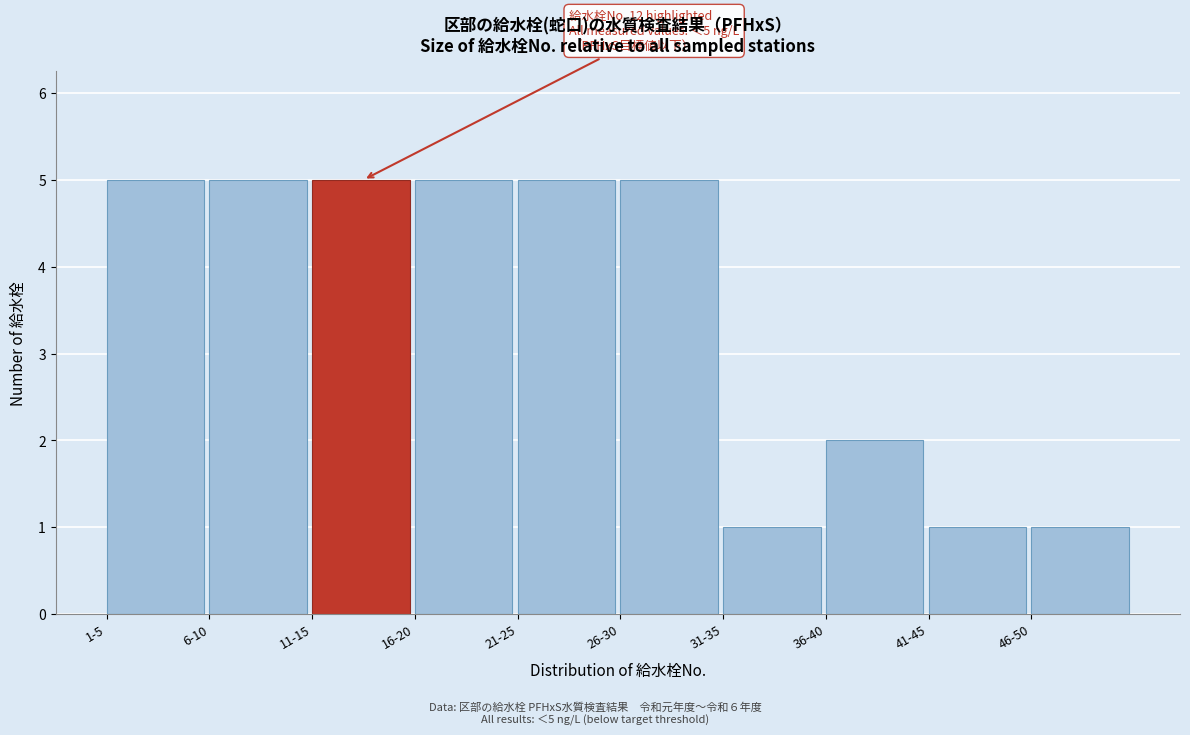

Reading right to left, transcribe all the data shown in this chart.

46-50=1	41-45=1	36-40=2	31-35=1	26-30=5	21-25=5	16-20=5	11-15=5	6-10=5	1-5=5